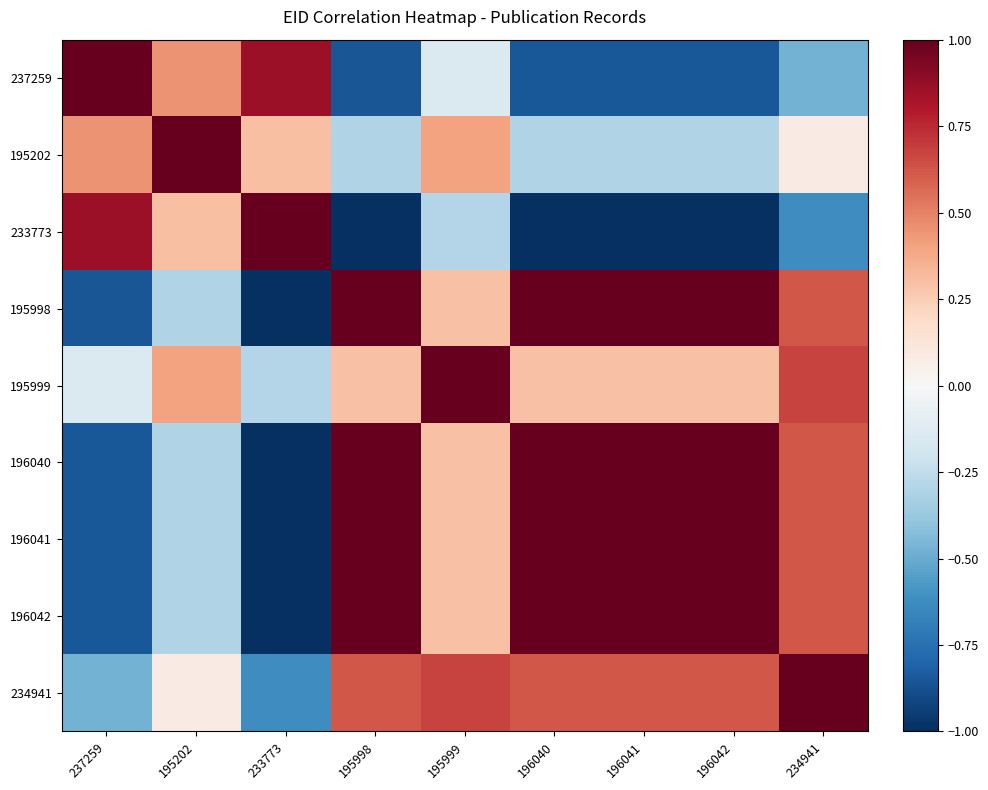

Count the number of data series in this chart.

9